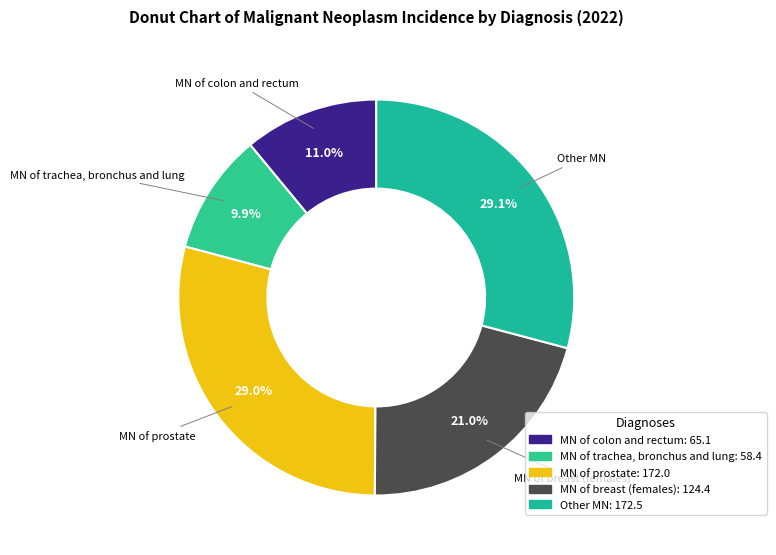

To the nearest percent, what portion does Other MN represent?

29%